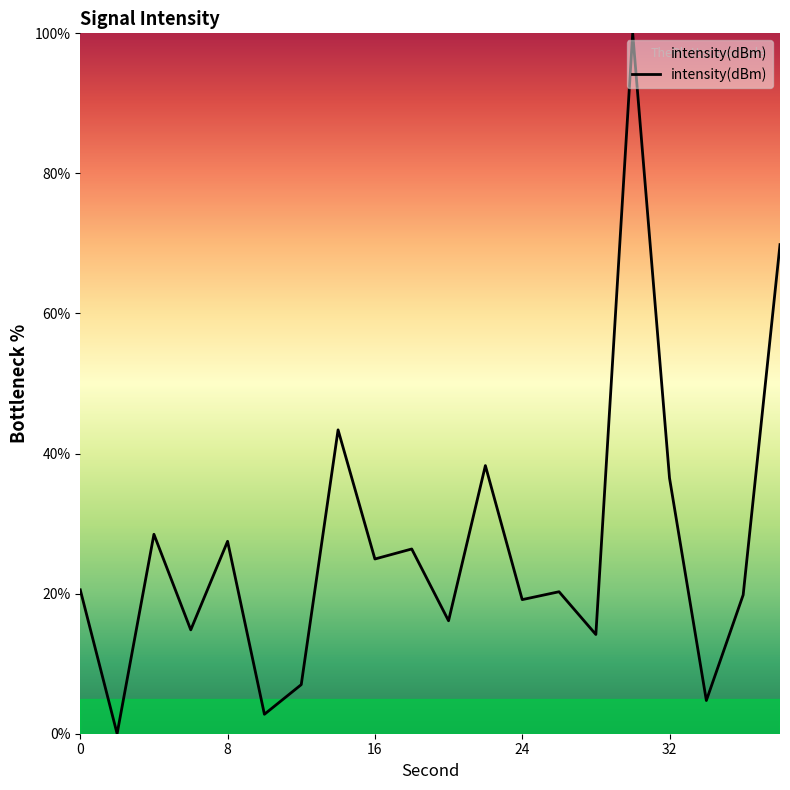

Count the number of categories in the chart.

20